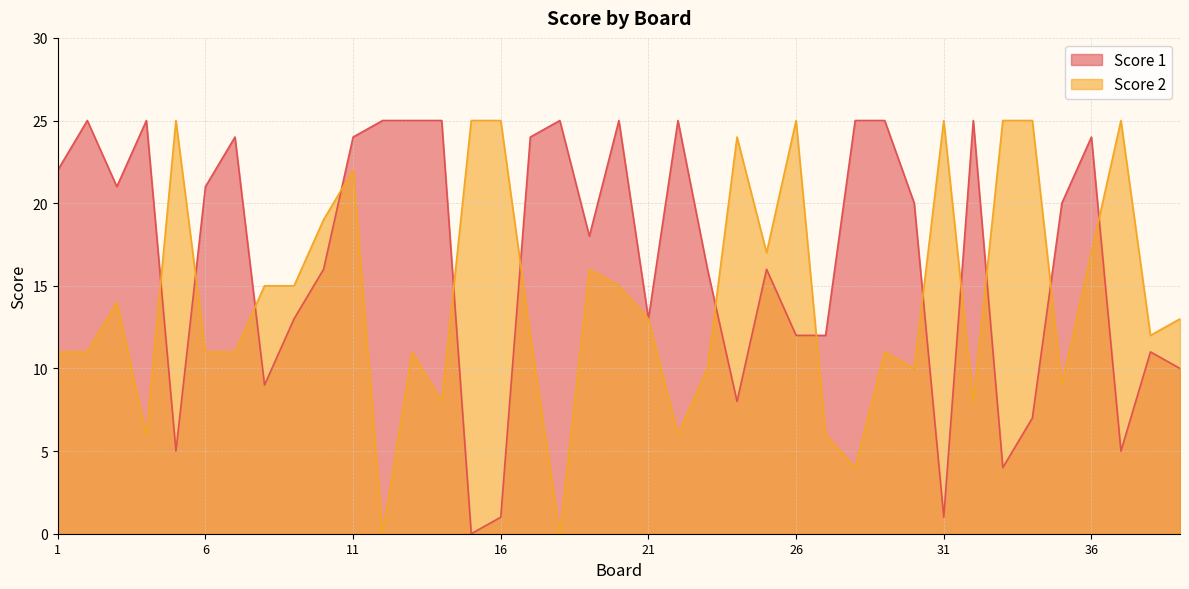

Read the Score 2 value at 5, to the nearest 5.

25